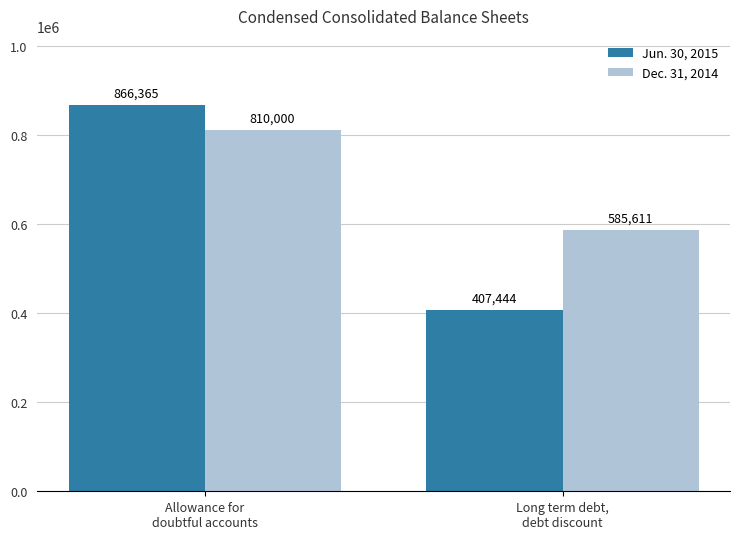

What is the value of the Jun. 30, 2015 bar at the 2nd from the left?

407444